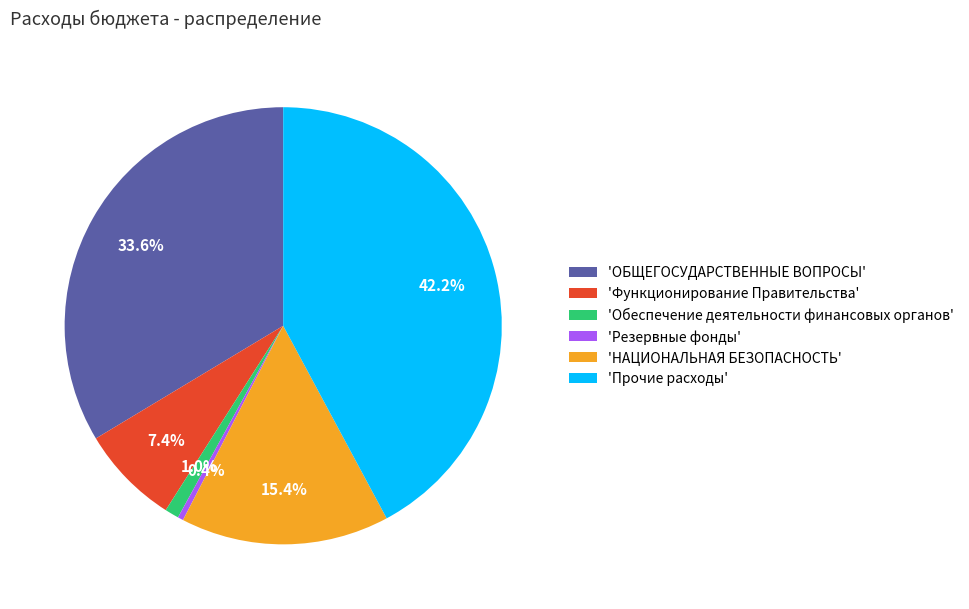

Does 'НАЦИОНАЛЬНАЯ БЕЗОПАСНОСТЬ' represent more than half of the total?

No